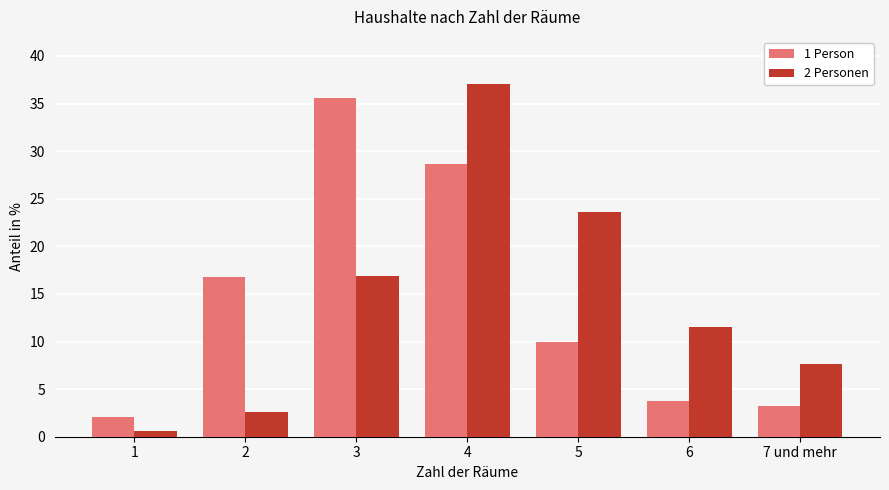

Which series has the largest range (max minus min)?

2 Personen